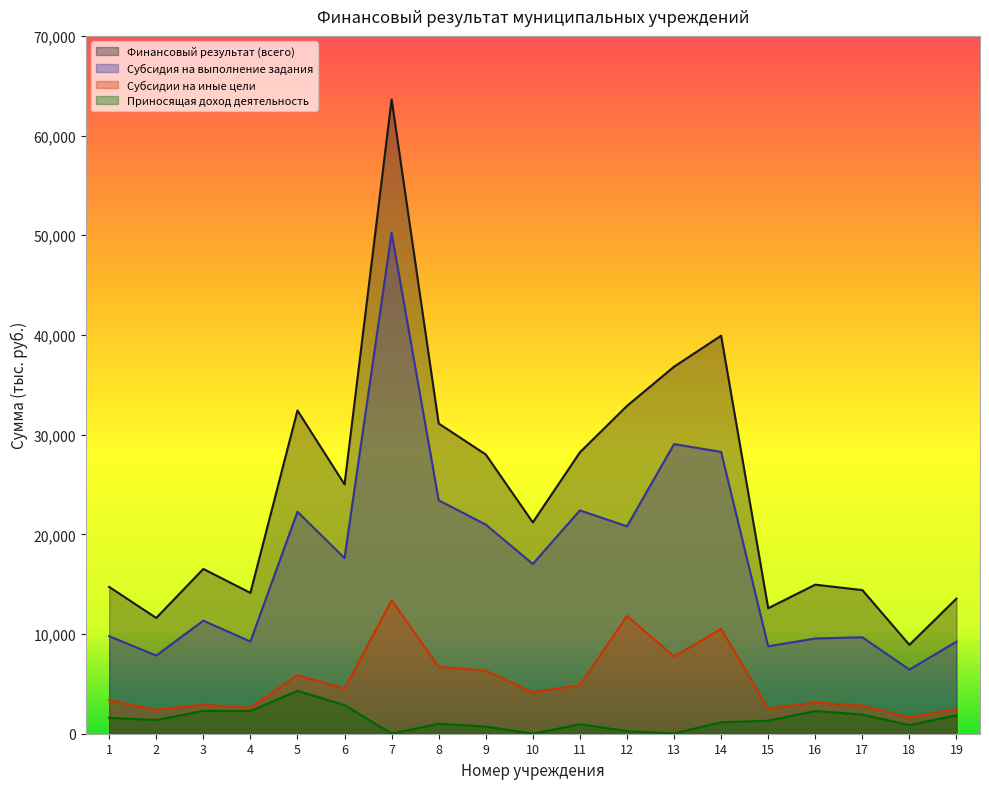

Reading right to left, list all the values displayed in this chart.

Финансовый результат (всего): 13555.6	8916.4	14408.8	14952.3	12589.6	39929.0	36814.5	32882.4	28225.2	21200.1	28013.6	31120.3	63634.5	25011.6	32426.4	14129.6	16530.3	11613.1	14728.0
Субсидия на выполнение задания: 9232.0	6434.7	9677.6	9552.3	8768.8	28272.1	29051.9	20804.4	22404.8	17030.9	20978.4	23414.3	50243.7	17621.1	22264.6	9244.9	11344.4	7844.7	9779.8
Субсидии на иные цели: 2482.2	1622.9	2811.1	3121.4	2520.7	10505.8	7744.8	11811.6	4874.9	4166.5	6314.1	6706.7	13382.6	4520.3	5864.6	2602.0	2895.4	2396.1	3355.7
Приносящая доход деятельность: 1841.3	858.8	1920.0	2278.6	1300.1	1151.0	17.8	266.3	945.5	2.7	721.1	999.3	8.2	2870.2	4297.2	2282.7	2290.5	1372.4	1592.4